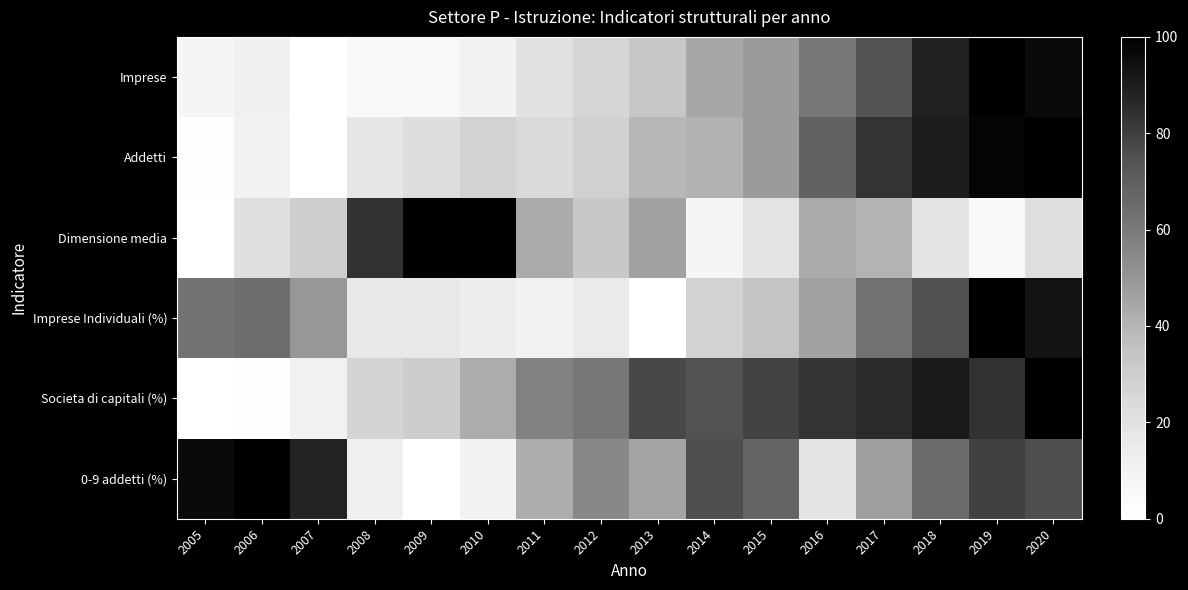

Reading left to right, list all the values displayed in this chart.

Imprese: 2005=8.1	2006=11.8	2007=0.0	2008=5.1	2009=5.6	2010=10.5	2011=20.0	2012=26.5	2013=32.9	2014=44.3	2015=48.2	2016=60.7	2017=74.8	2018=87.9	2019=100.0	2020=96.4
Addetti: 2005=1.8	2006=10.5	2007=0.0	2008=17.9	2009=22.7	2010=27.8	2011=24.5	2012=28.8	2013=39.3	2014=41.1	2015=48.1	2016=68.6	2017=83.3	2018=90.0	2019=97.9	2020=100.0
Dimensione media: 2005=0.0	2006=21.6	2007=29.7	2008=83.8	2009=100.0	2010=100.0	2011=43.2	2012=32.4	2013=45.9	2014=8.1	2015=18.9	2016=43.2	2017=40.5	2018=18.9	2019=5.4	2020=21.6
Imprese Individuali (%): 2005=62.8	2006=64.5	2007=49.6	2008=16.6	2009=16.6	2010=14.2	2011=10.8	2012=15.7	2013=0.0	2014=27.9	2015=34.2	2016=46.4	2017=63.2	2018=75.2	2019=100.0	2020=93.3
Societa di capitali (%): 2005=0.0	2006=1.0	2007=11.1	2008=27.3	2009=30.5	2010=43.0	2011=57.0	2012=60.8	2013=77.5	2014=74.7	2015=79.3	2016=83.1	2017=85.9	2018=91.2	2019=83.9	2020=100.0
0-9 addetti (%): 2005=96.1	2006=100.0	2007=87.6	2008=13.1	2009=0.0	2010=10.9	2011=42.6	2012=55.1	2013=45.7	2014=76.0	2015=67.9	2016=18.9	2017=47.2	2018=65.3	2019=79.4	2020=76.2